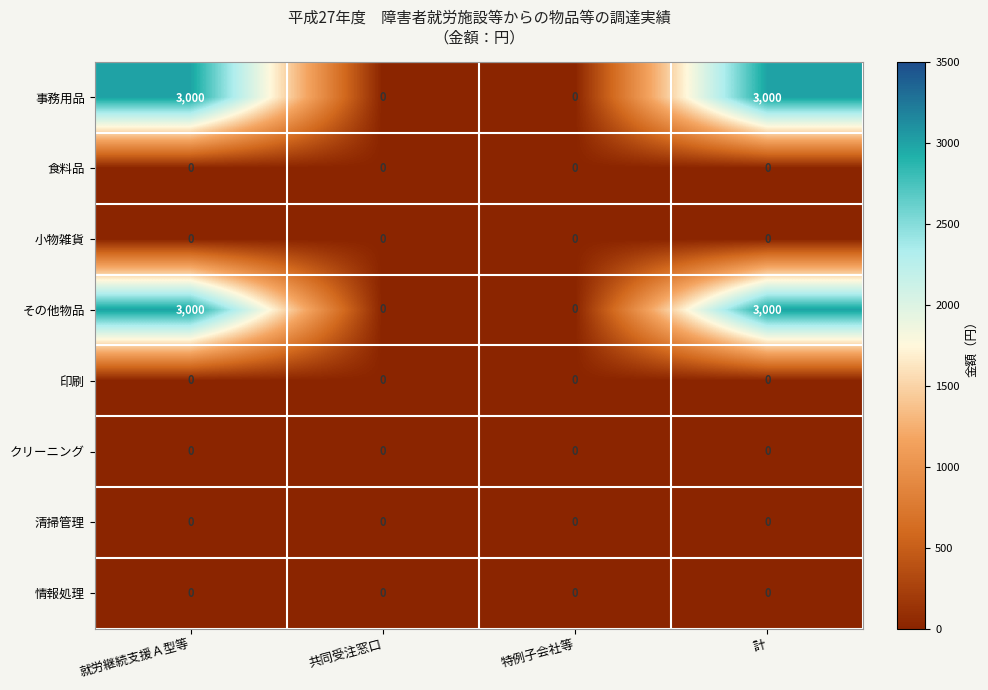

What is the difference between the highest and lowest values at 就労継続支援Ａ型等?

3000